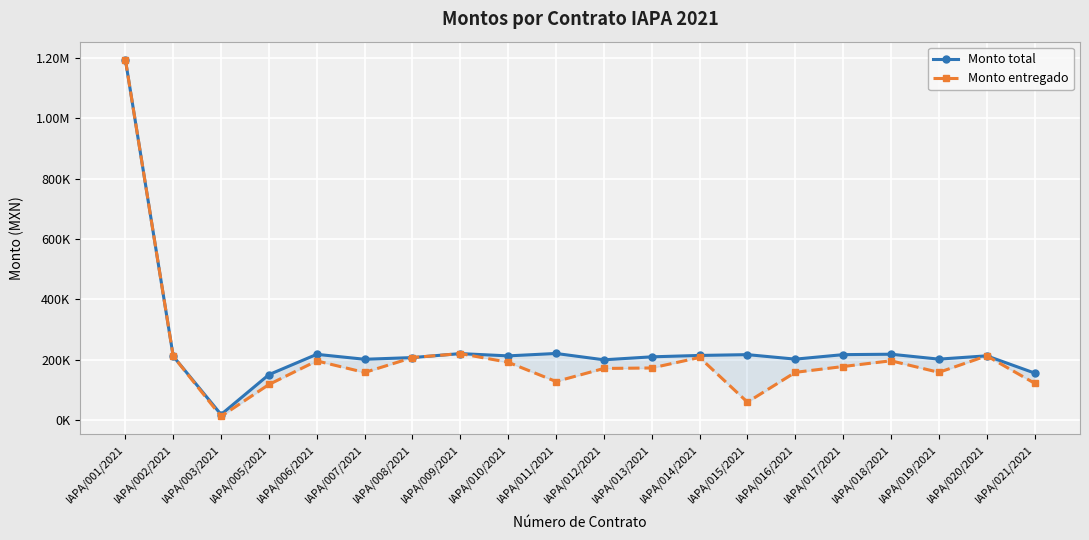

True or false: Monto total has more than 1 interior local peaks.

True